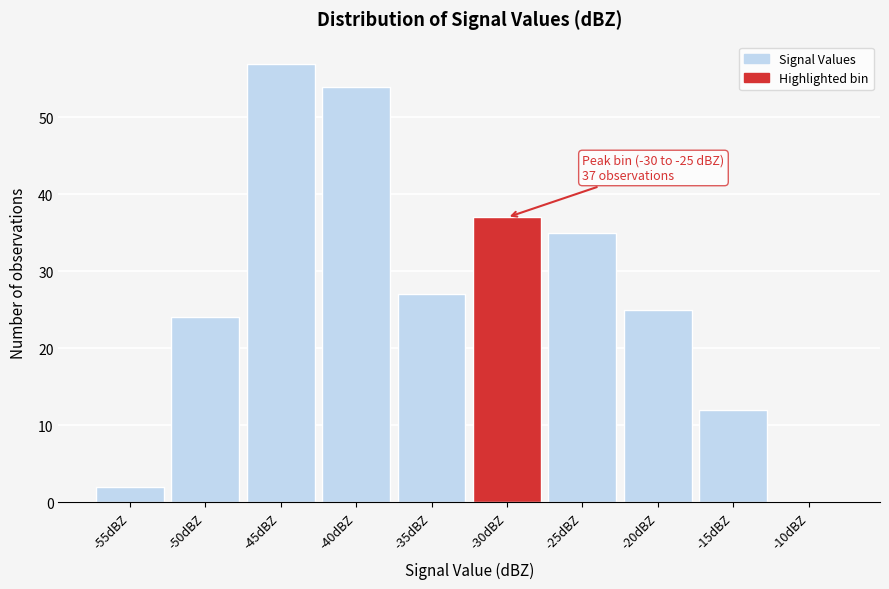

Reading left to right, what are all the values shown in this chart?

-55dBZ=2	-50dBZ=24	-45dBZ=57	-40dBZ=54	-35dBZ=27	-30dBZ=37	-25dBZ=35	-20dBZ=25	-15dBZ=12	-10dBZ=0